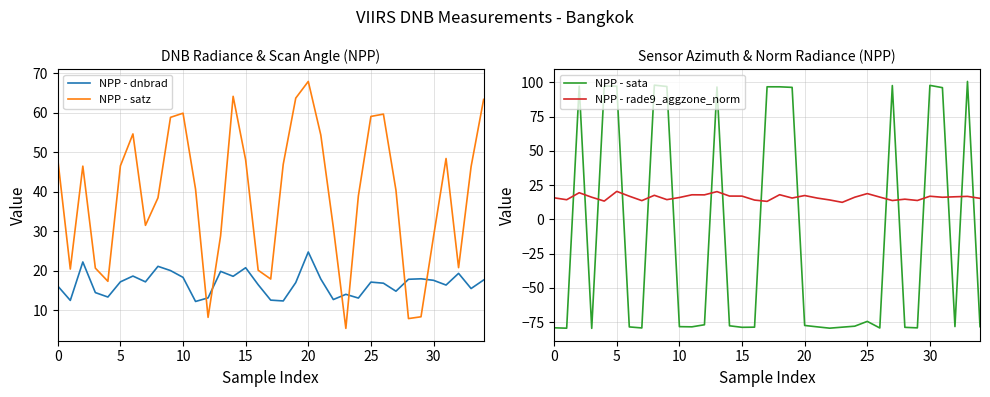

Between 0 and 15, which series saw the biggest shift?

NPP - satz